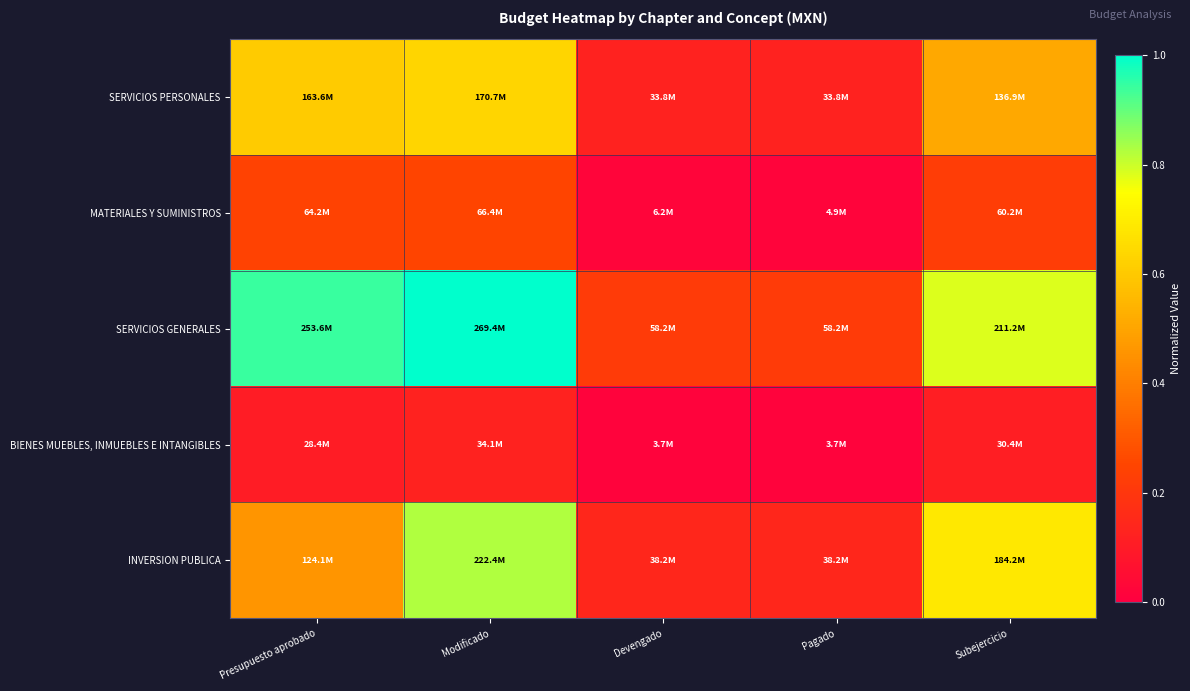

How many data points does each series have?

5